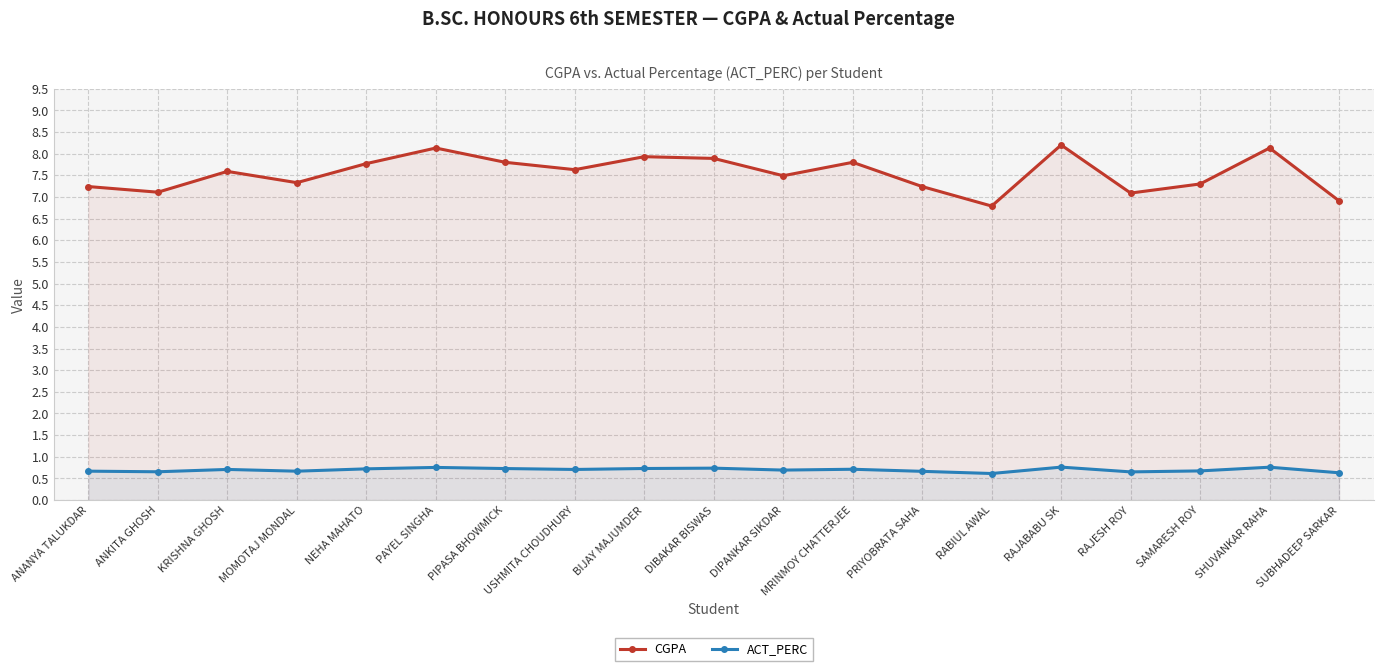

At which category is the sum across all series the highest?

RAJABABU SK